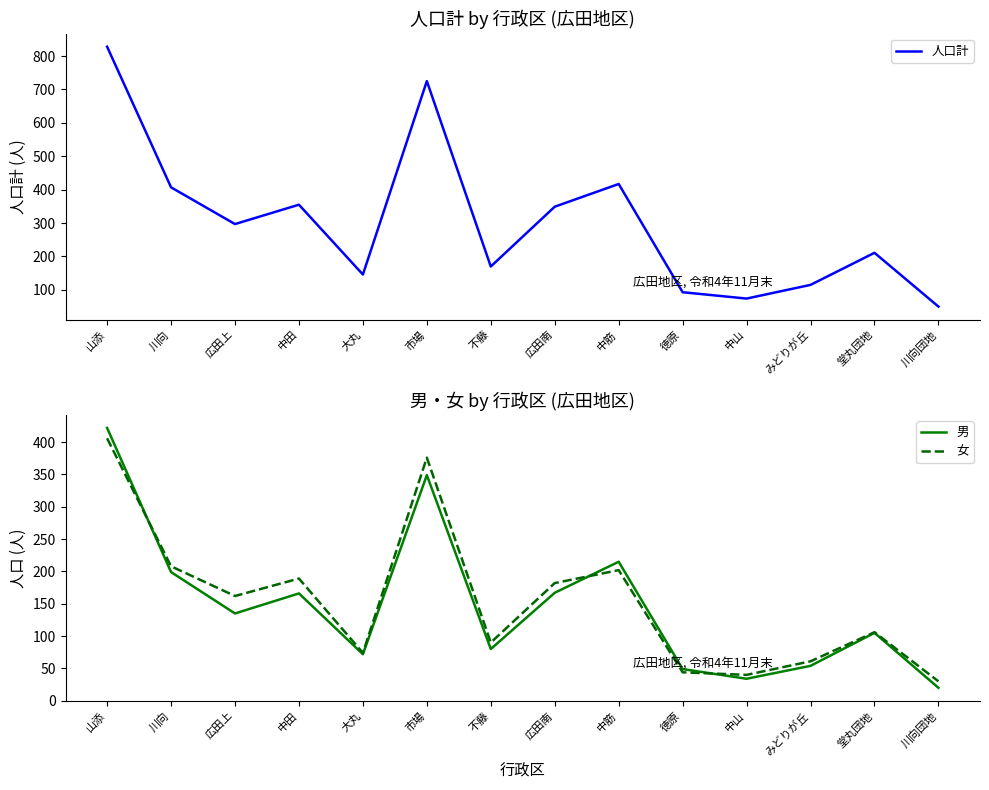

What are all the series names shown in the legend?

人口計, 男, 女